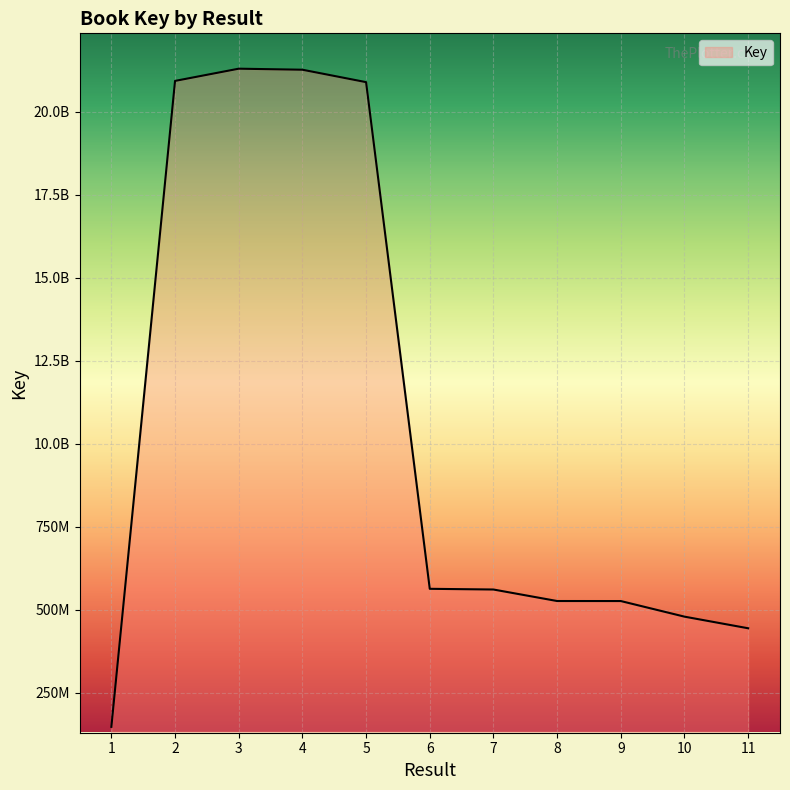

What is the value of the 6th point from the left?

562891587